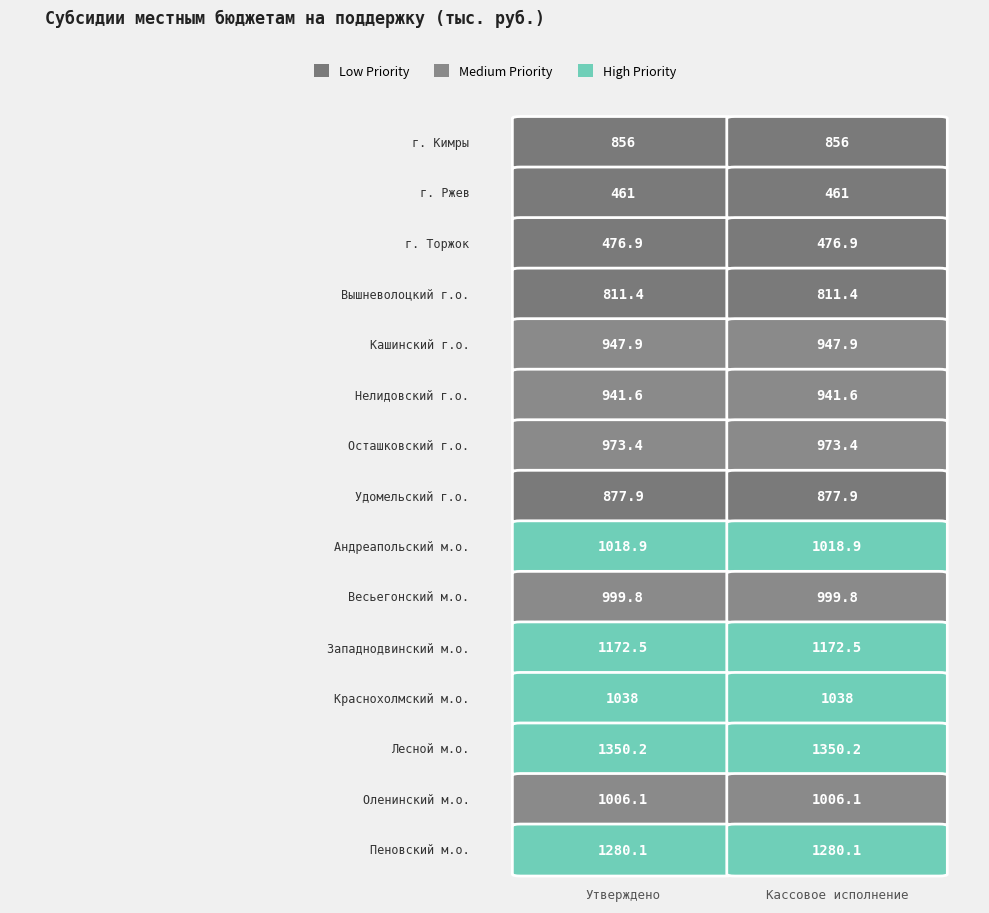

What is the total value across all series at 0?

14211.7